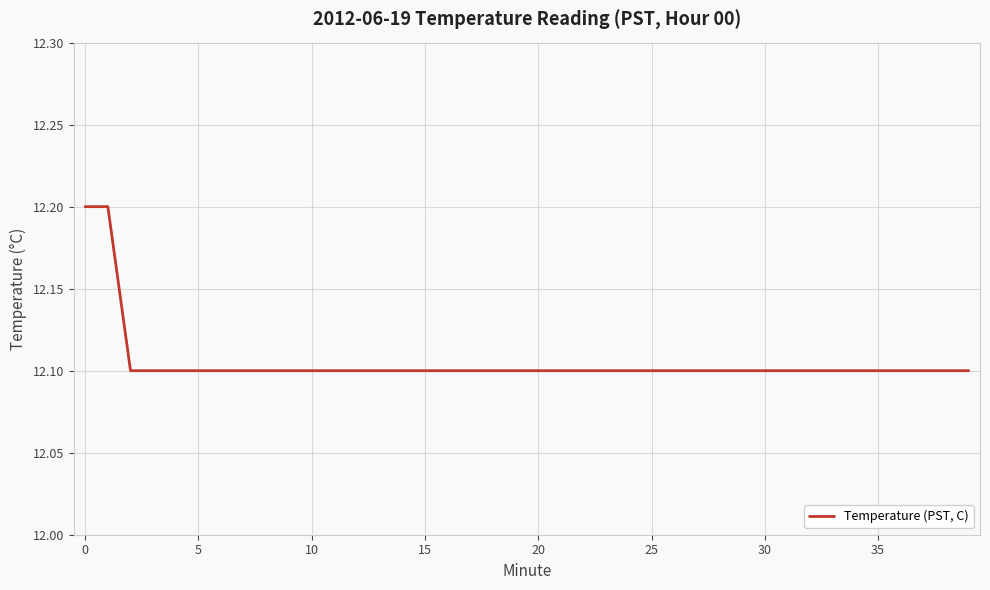

What is the minimum value shown in the chart?

12.1